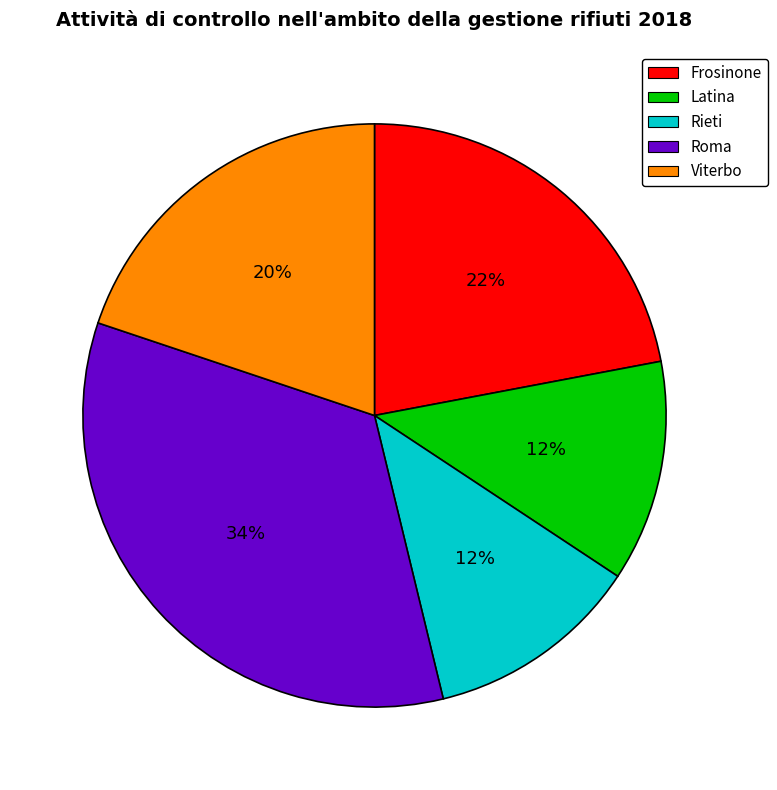

Is there any slice that represents more than half of the pie?

No